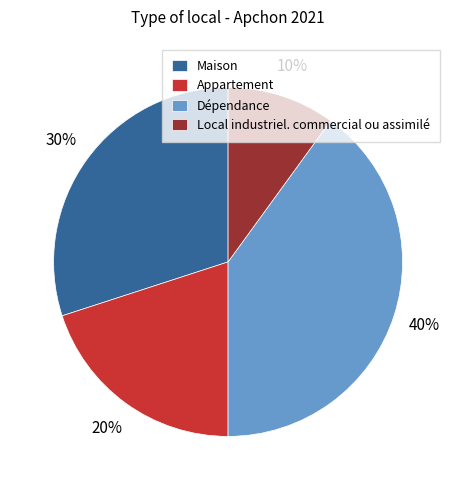

Approximately how many times larger is the value at Appartement compared to Local industriel. commercial ou assimilé?

2.0